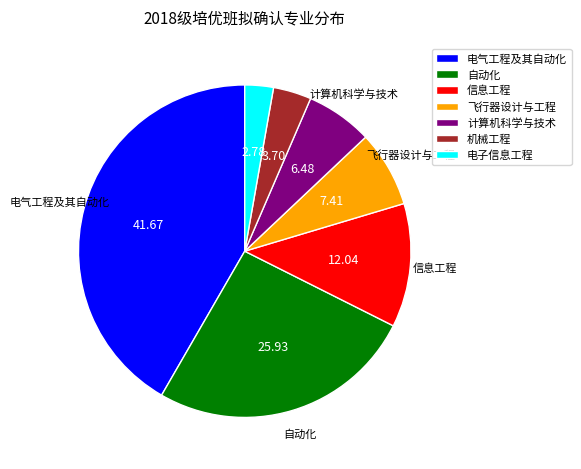

Rank the categories by value from highest to lowest.

电气工程及其自动化, 自动化, 信息工程, 飞行器设计与工程, 计算机科学与技术, 机械工程, 电子信息工程